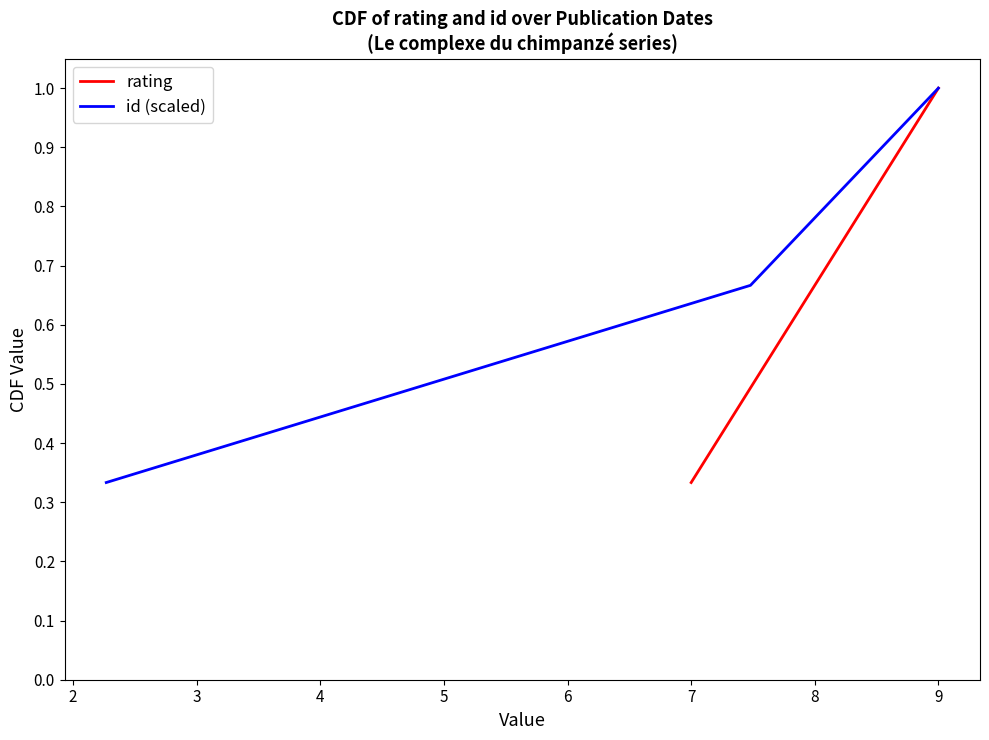

The rating series shows 1.2 at 8. True or false?

False